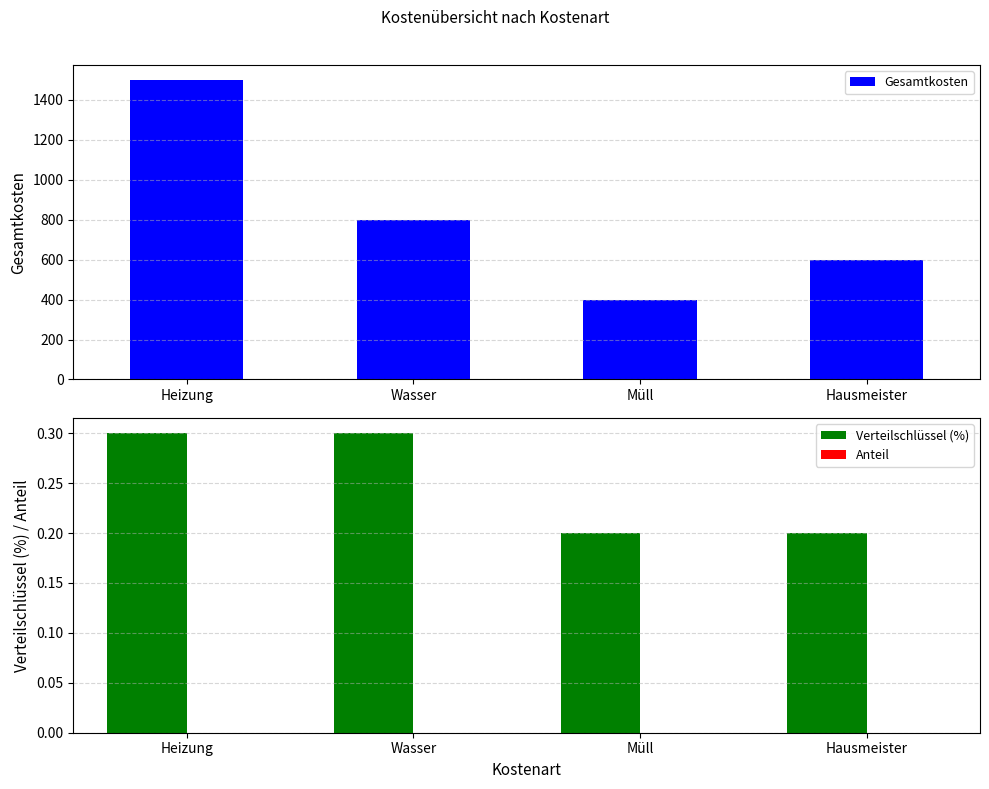

The Verteilschlüssel (%) series shows 0.3 at Wasser. True or false?

True